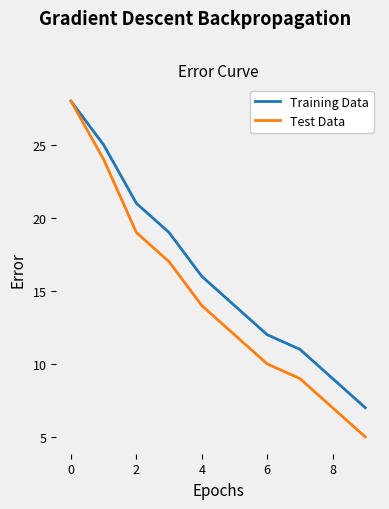

Rank the series by their average value, from highest to lowest.

Training Data, Test Data